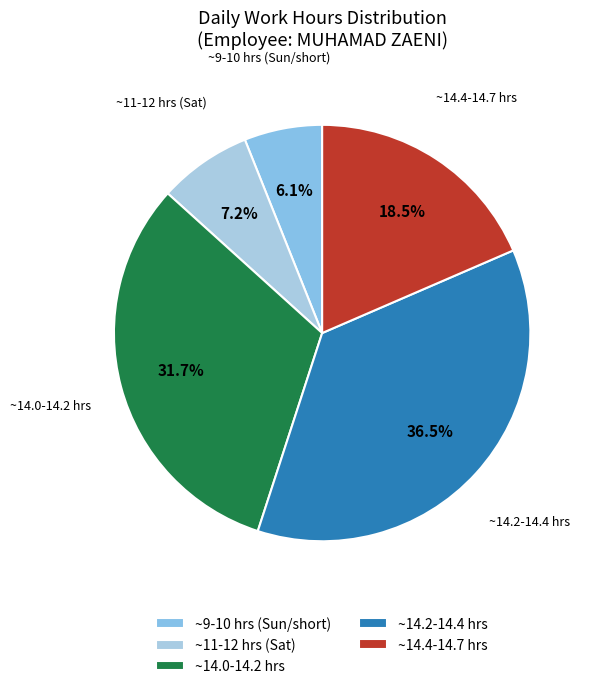

Rank the categories by value from lowest to highest.

~9-10 hrs (Sun/short), ~11-12 hrs (Sat), ~14.4-14.7 hrs, ~14.0-14.2 hrs, ~14.2-14.4 hrs